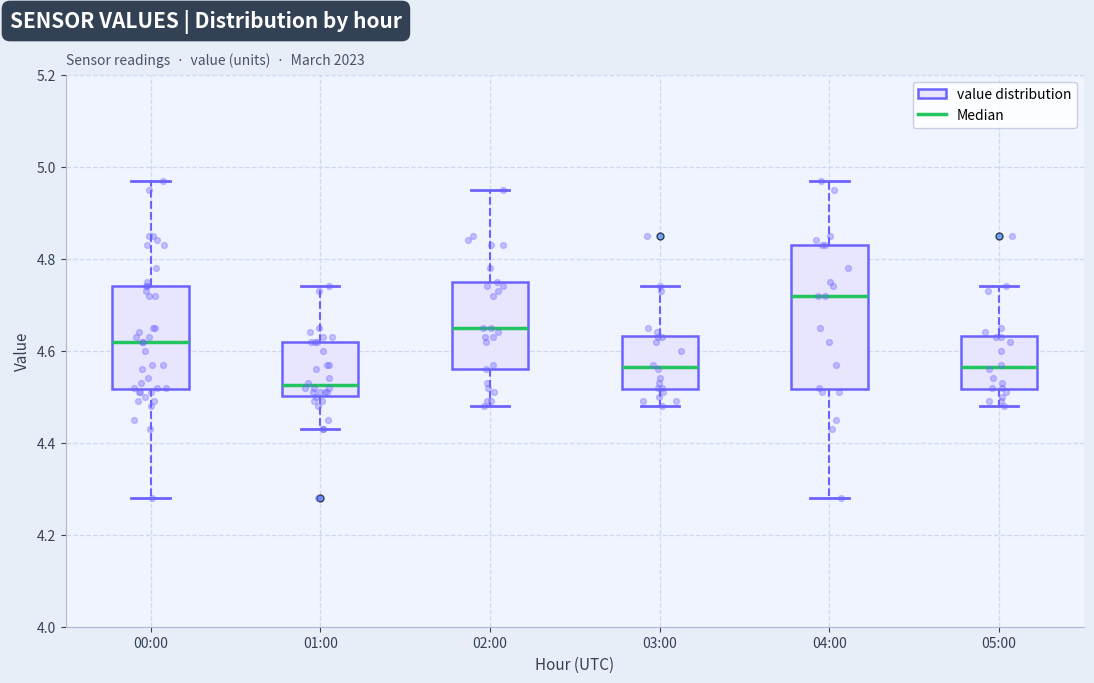

Reading left to right, transcribe this box plot: for each box, give where its median line is, the range the box spans, and where its two whiskers end, as read against the y-axis. The values are not printed on the chart, so give them approximately, as read against the axis.

00:00: median 4.62, box 4.52 to 4.74, whiskers 4.28 to 4.98
01:00: median 4.52, box 4.50 to 4.62, whiskers 4.44 to 4.74
02:00: median 4.66, box 4.56 to 4.76, whiskers 4.48 to 4.96
03:00: median 4.56, box 4.52 to 4.64, whiskers 4.48 to 4.74
04:00: median 4.72, box 4.52 to 4.84, whiskers 4.28 to 4.98
05:00: median 4.56, box 4.52 to 4.64, whiskers 4.48 to 4.74